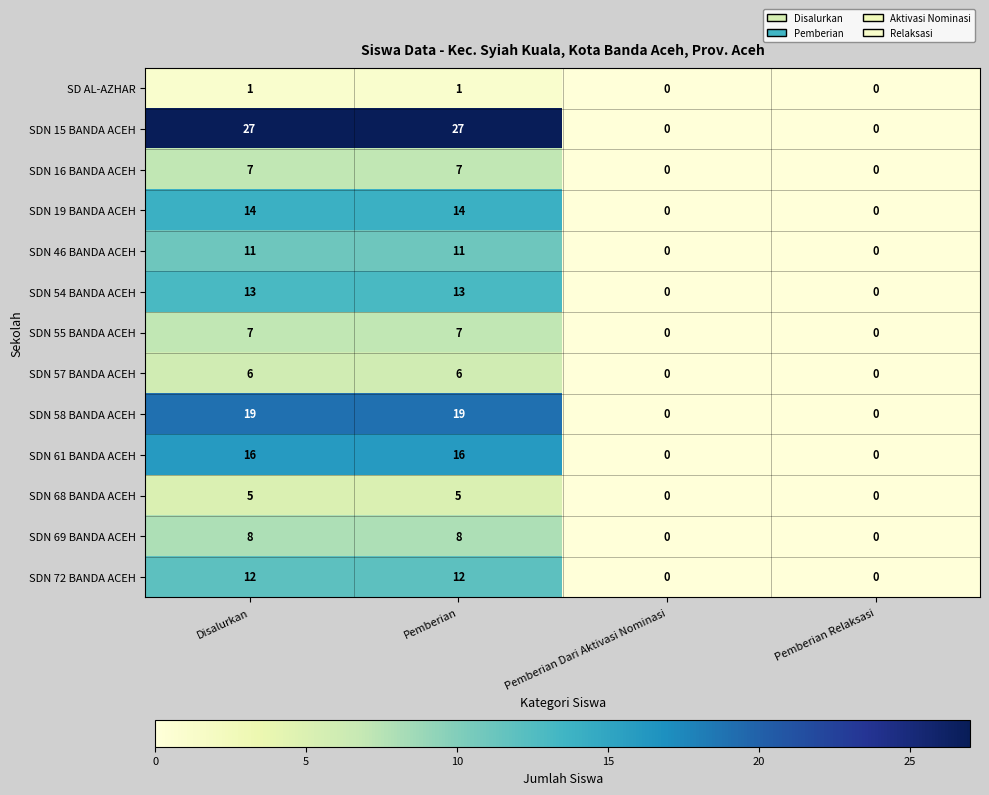

The value of SDN 19 BANDA ACEH at Pemberian is 19. True or false?

False